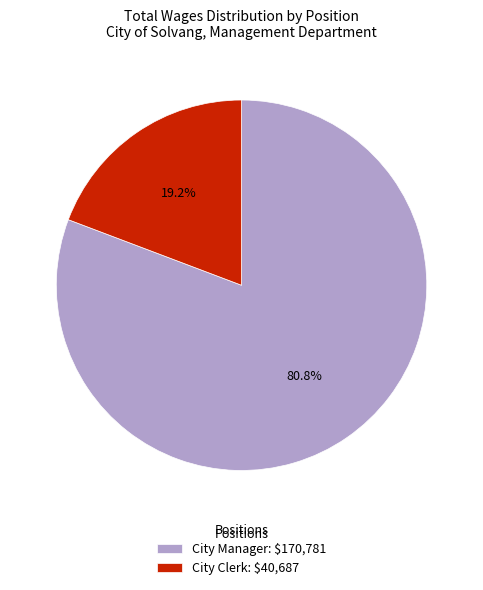

Combined, do City Clerk and City Manager account for over 50%?

Yes